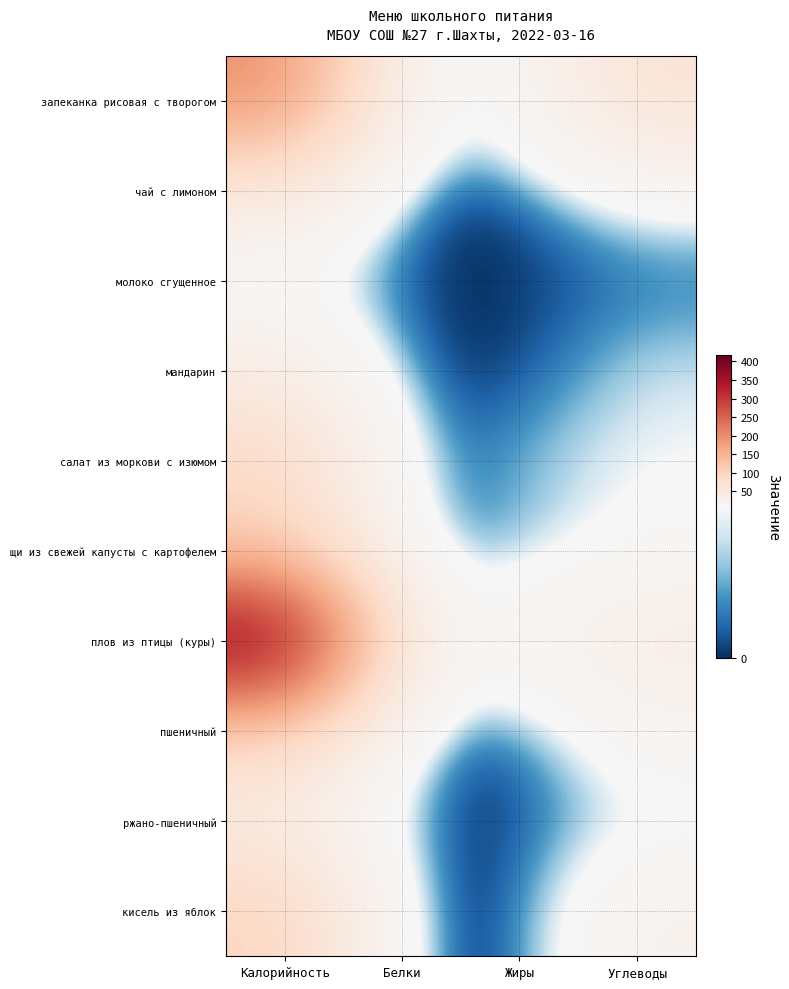

What is the total value across all series at Калорийность?

1143.6